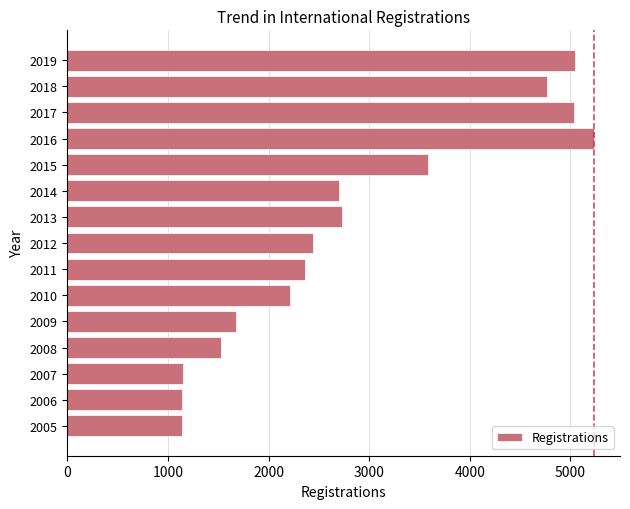

What is the approximate value at 2009?

1680